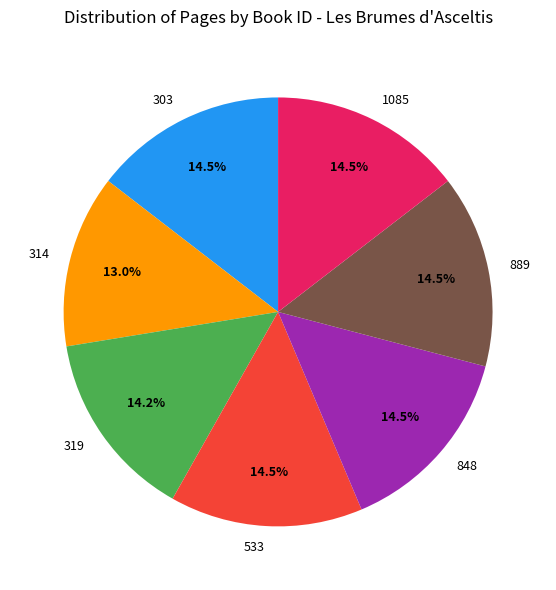

How many segments does this pie chart have?

7